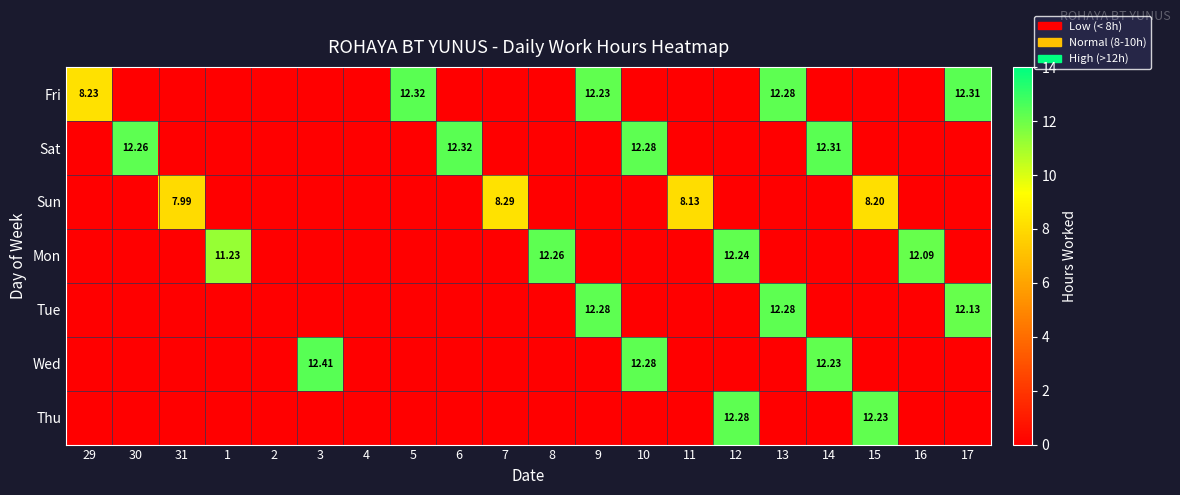

Which has a higher value, 12 or 15?

12